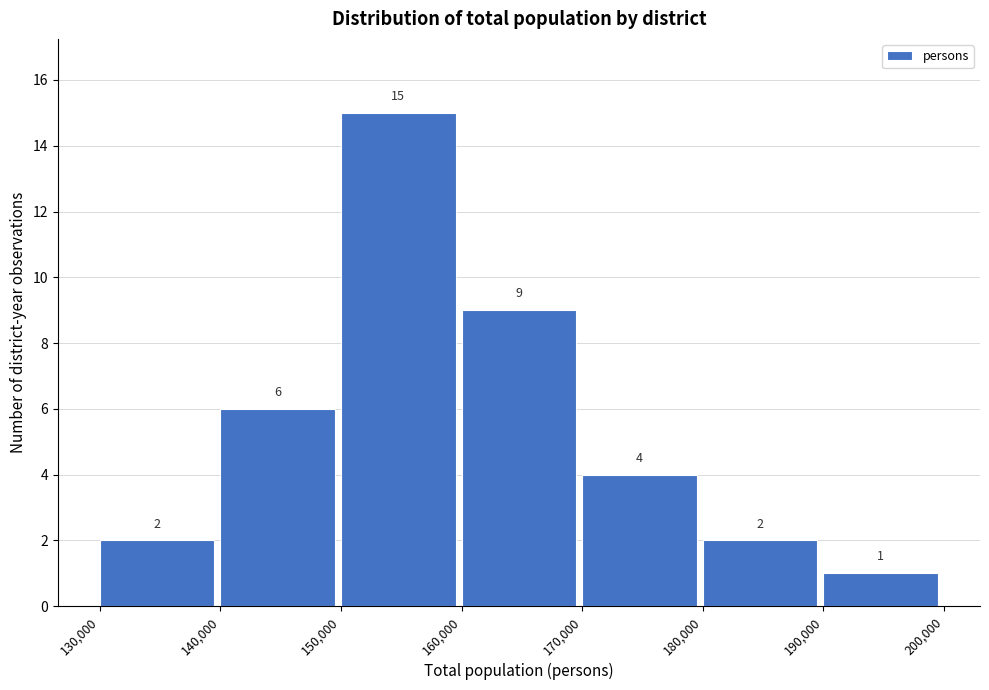

Reading left to right, list every bar in this chart as the range it spans on the x-axis followed by its height.

130,000 to 140,000: 2
140,000 to 150,000: 6
150,000 to 160,000: 15
160,000 to 170,000: 9
170,000 to 180,000: 4
180,000 to 190,000: 2
190,000 to 200,000: 1